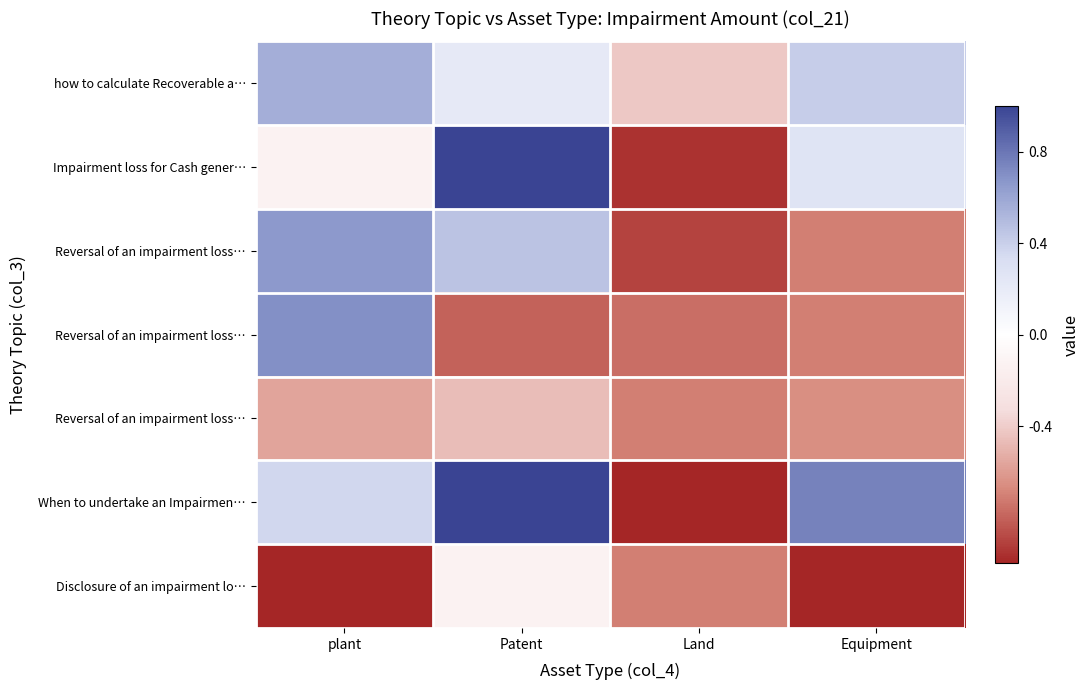

At which category is the sum across all series the highest?

Patent